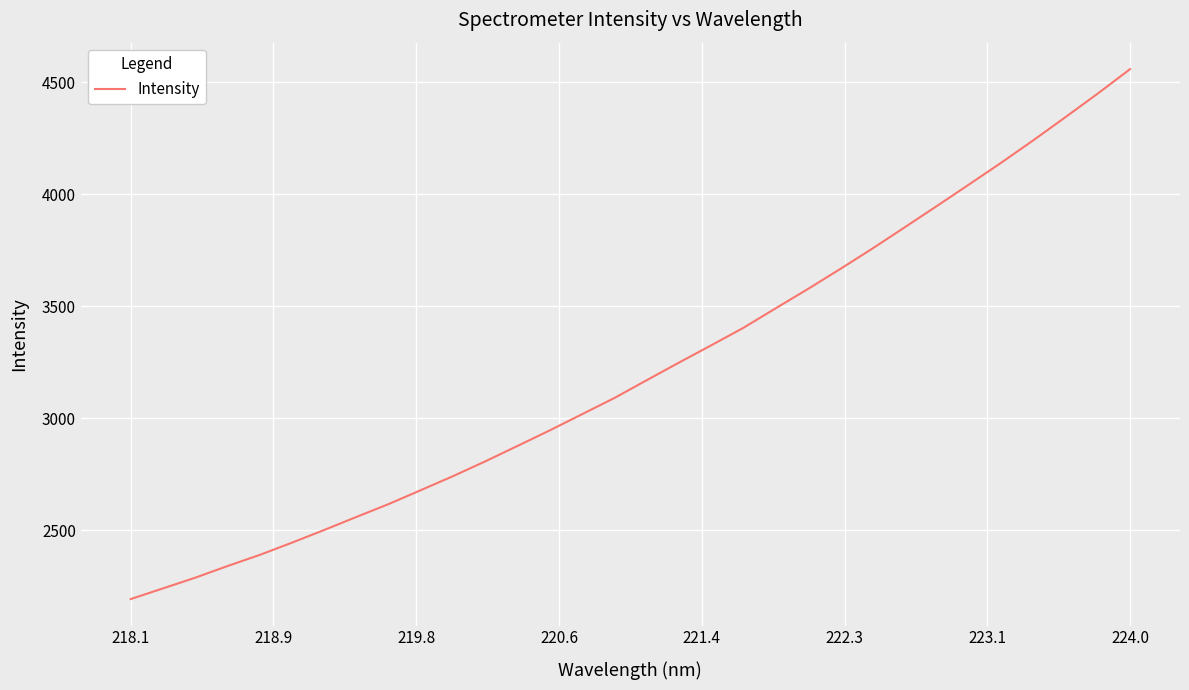

What is the difference between the maximum and minimum values?

2365.4